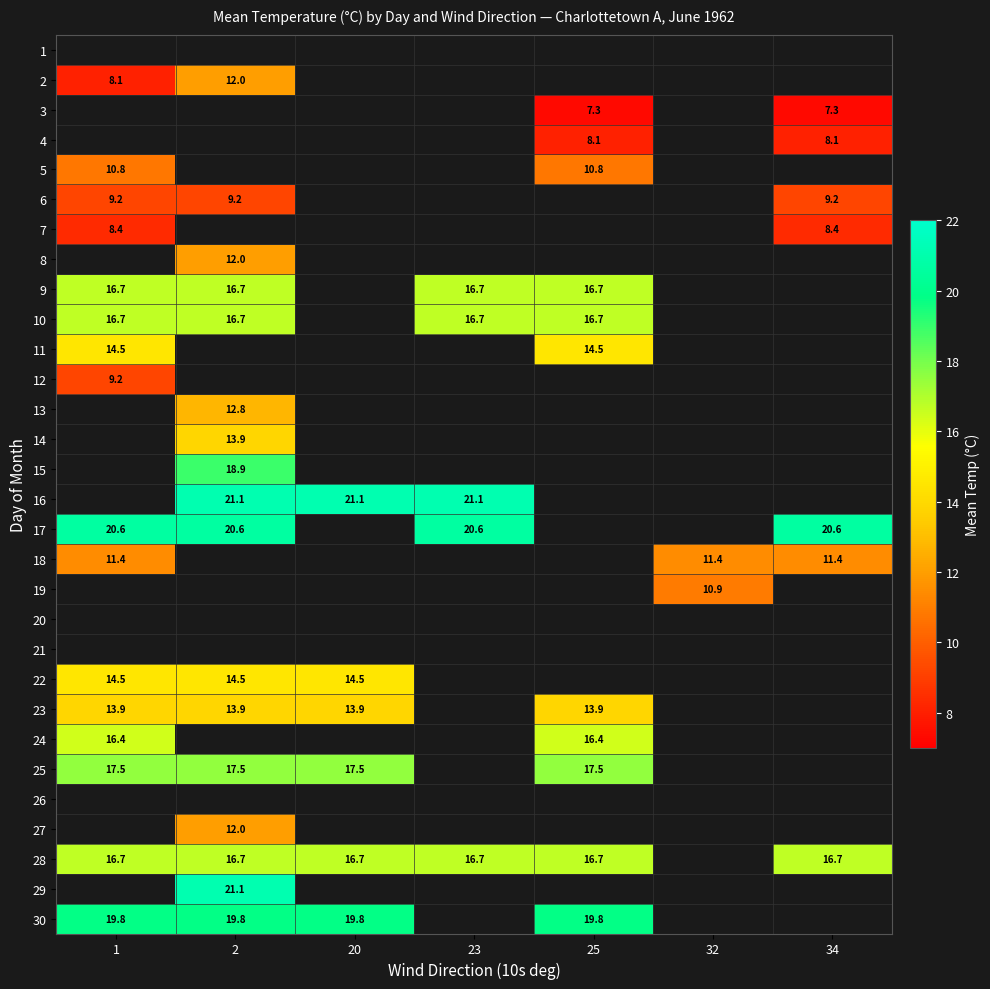

Is it true that 23 equals 13.9 at 2?

True